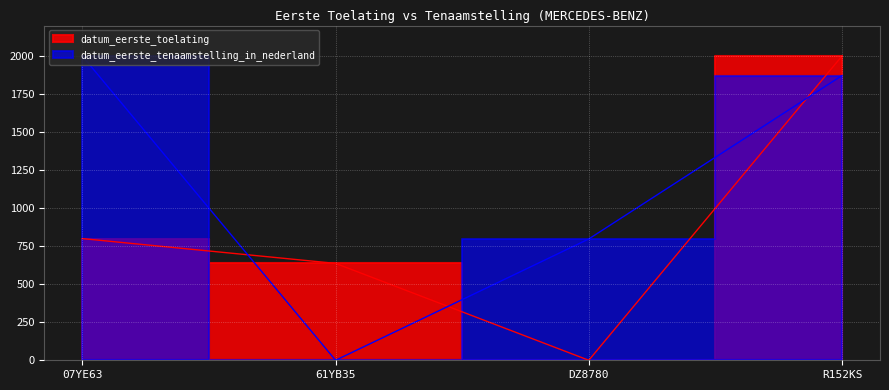

What value does the datum_eerste_tenaamstelling_in_nederland series have at DZ8780?

797.4